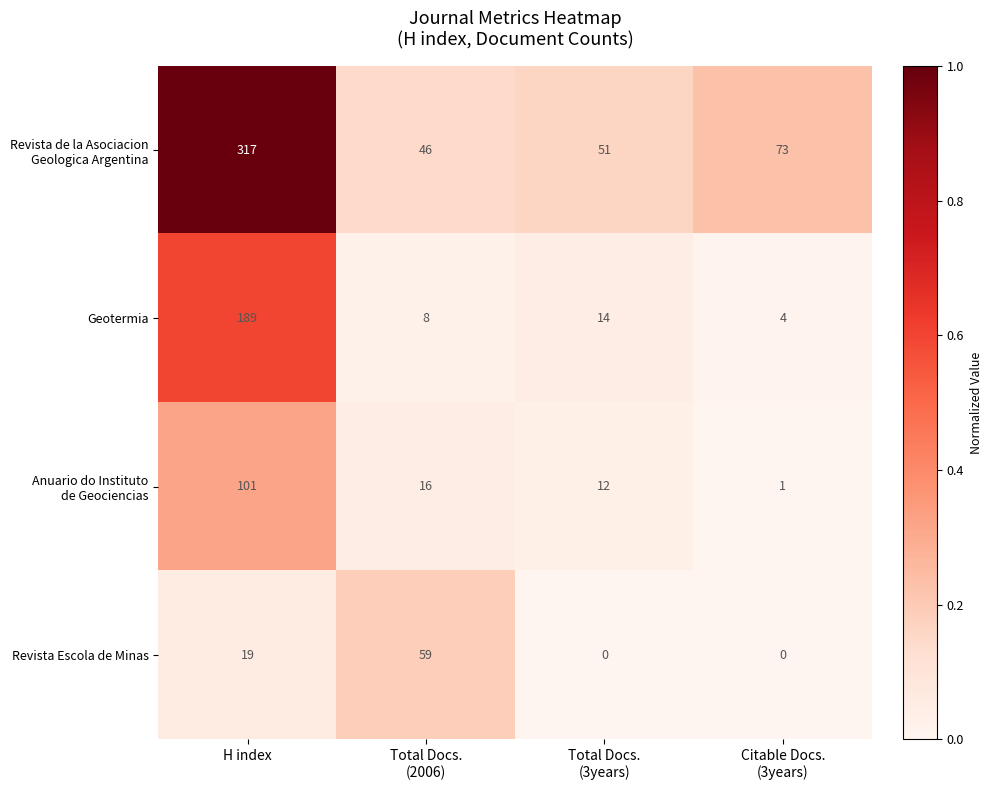

Which category has the highest value across all series?

H index